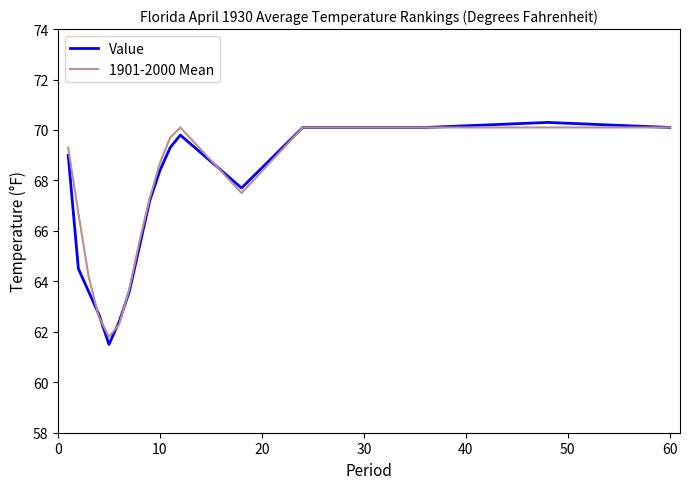

How many values in the 1901-2000 Mean series are below 67?

7